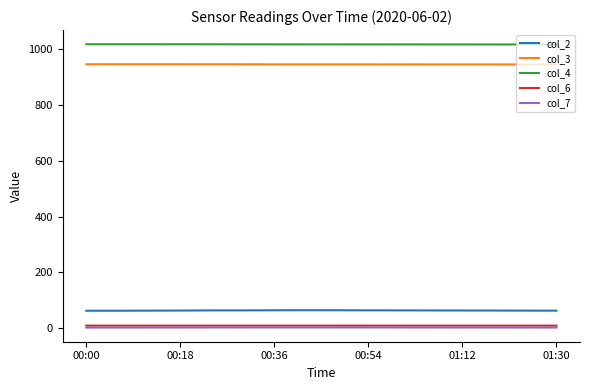

What is the difference between the second highest and minimum values in the col_3 series?

0.8